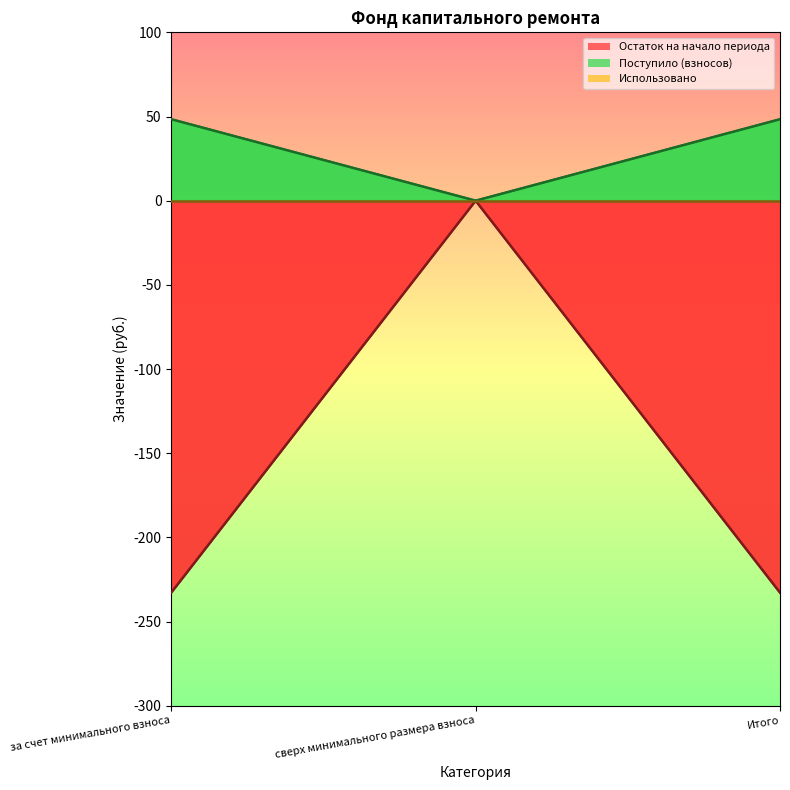

Is the value of Использовано at за счет минимального взноса greater than the value of Поступило (взносов) at Итого?

No